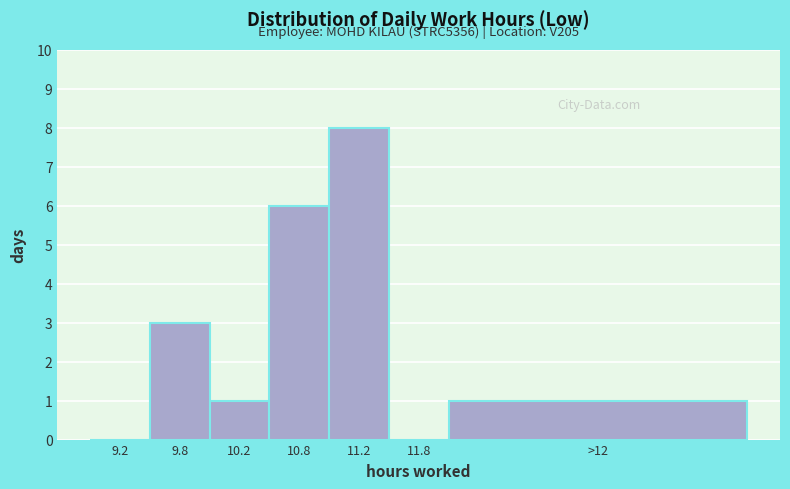

Reading left to right, what are all the values shown in this chart?

9.2=0	9.8=3	10.2=1	10.8=6	11.2=8	11.8=0	>12=1